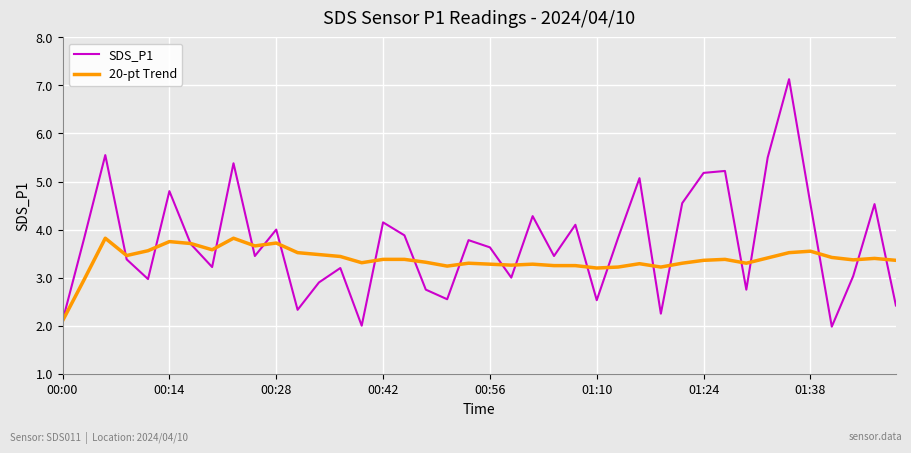

What is the maximum value for 20-pt Trend?

3.8